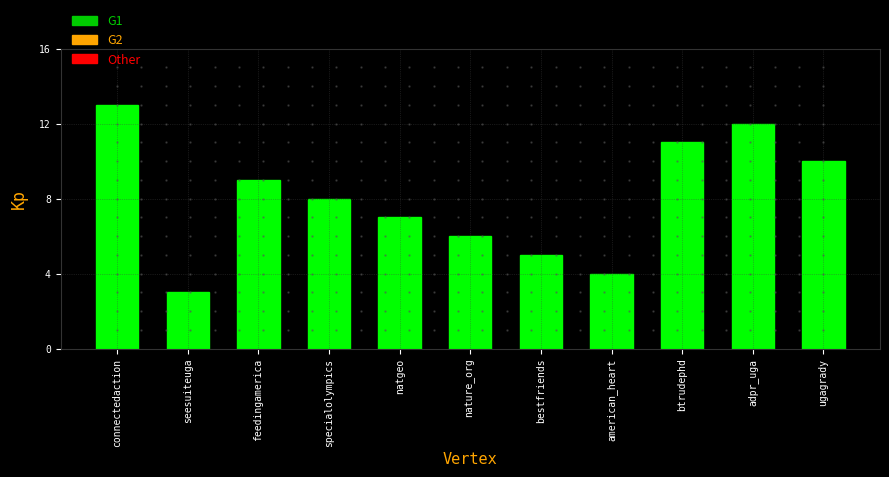

What is the greatest value displayed?

13